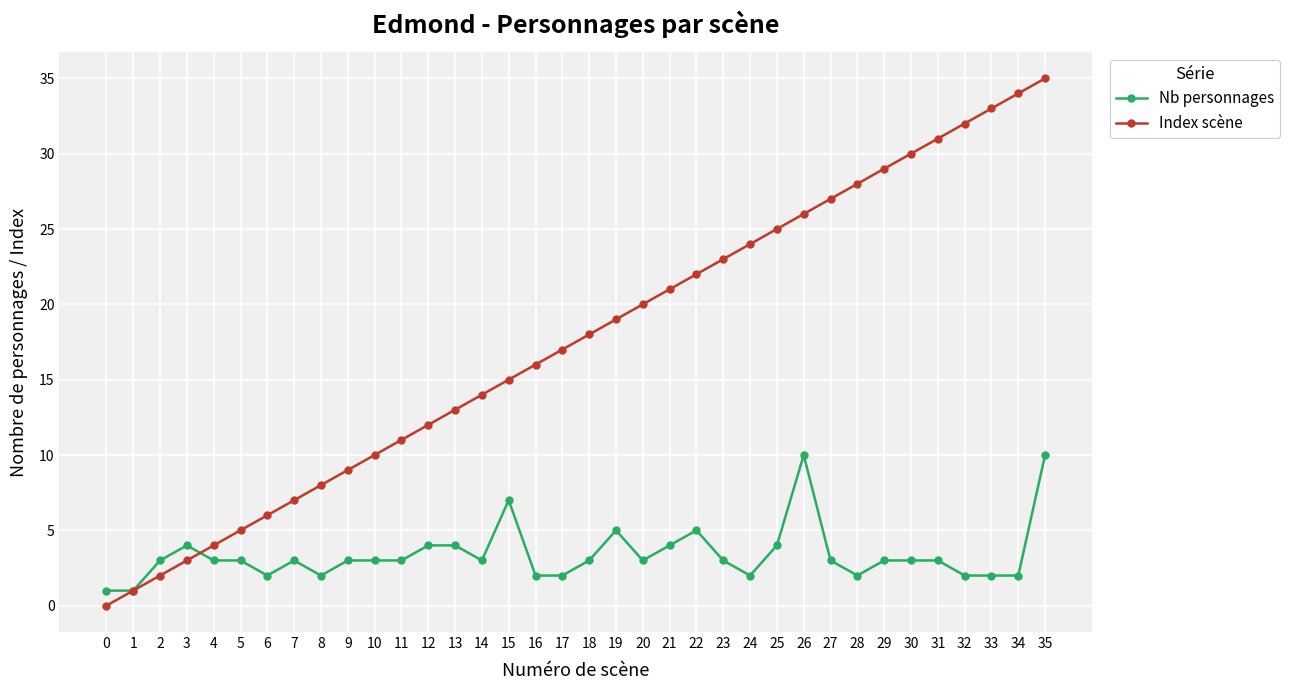

Is it true that Nb personnages equals 4 at 12?

True